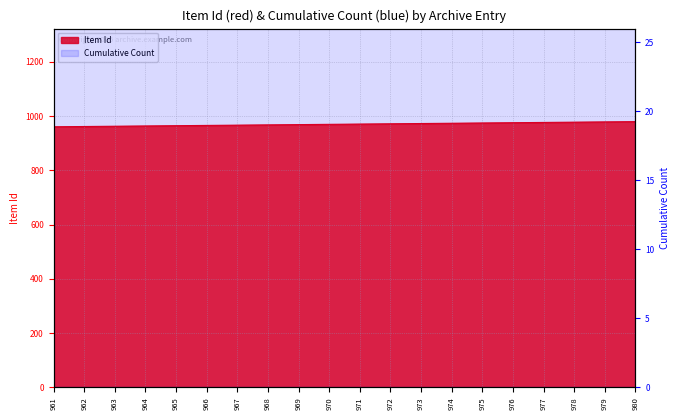

How many categories are shown in the chart?

20